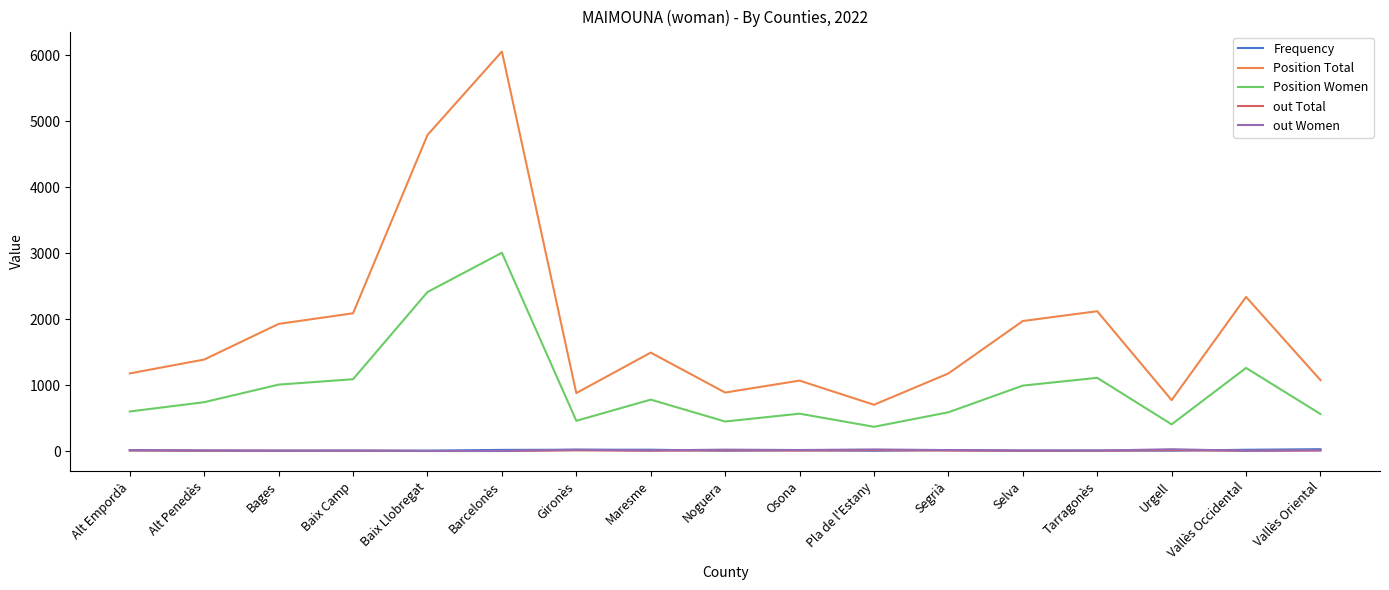

What is the greatest value displayed?

6053